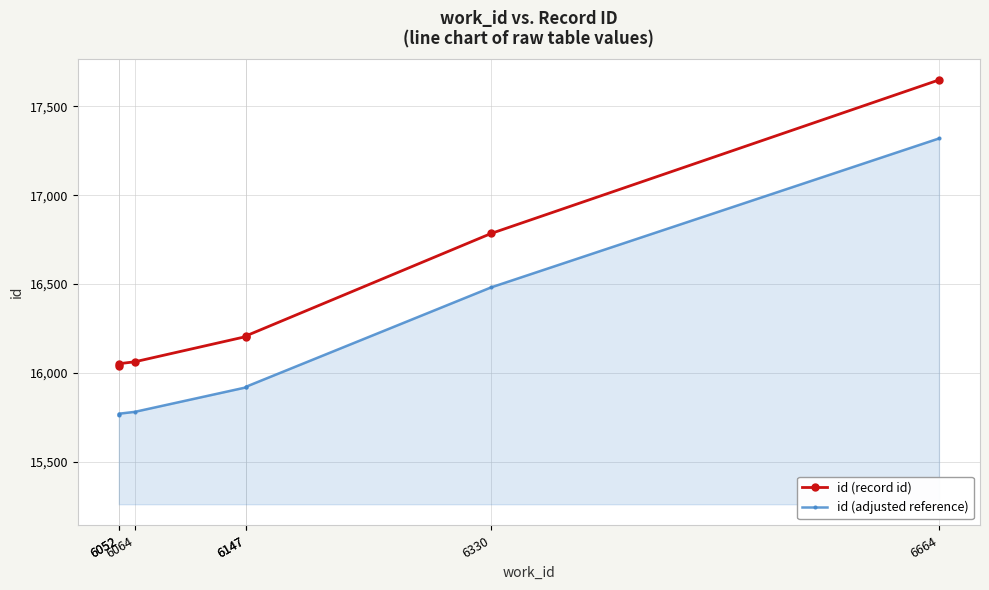

True or false: id (adjusted reference) and id (record id) cross at least once.

False